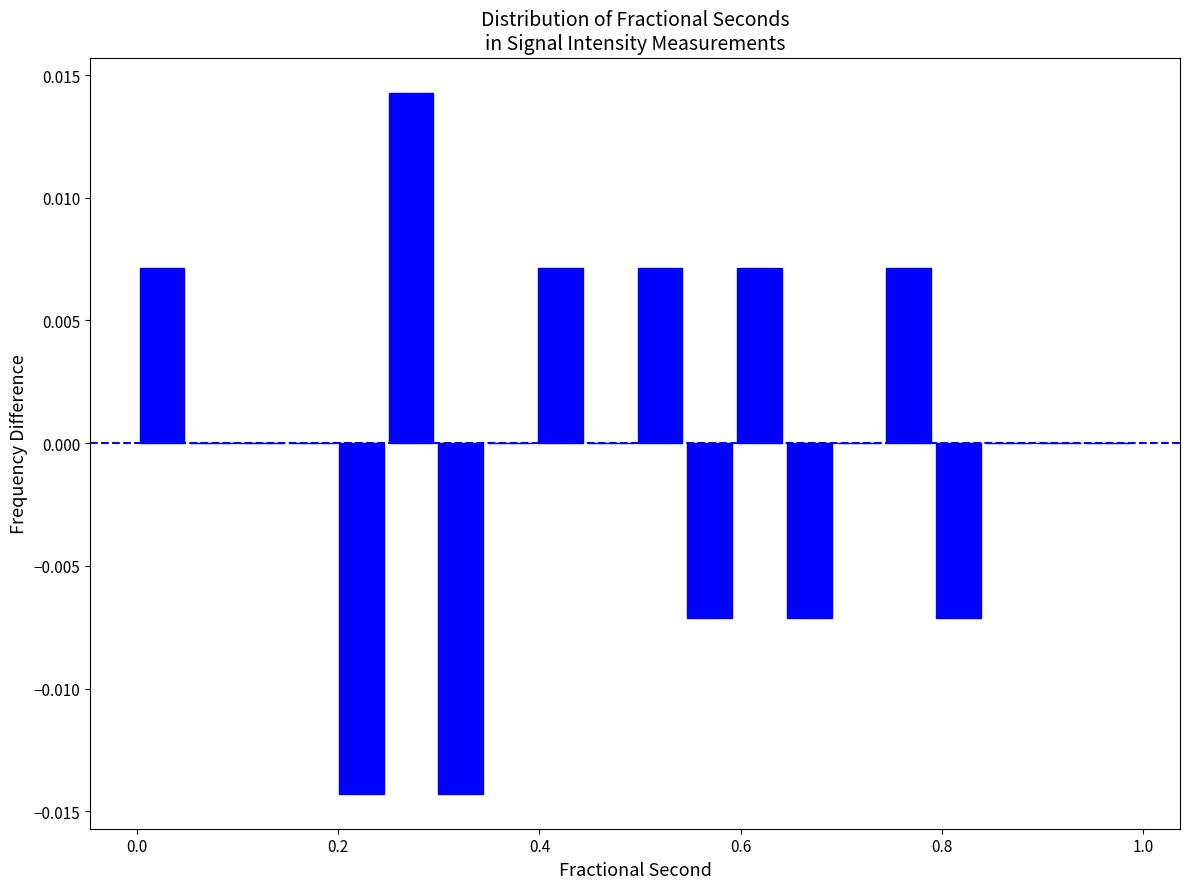

Around what value on the x-axis is the tallest bar? Give the approximate position of its centre, as read against the axis.

0.28